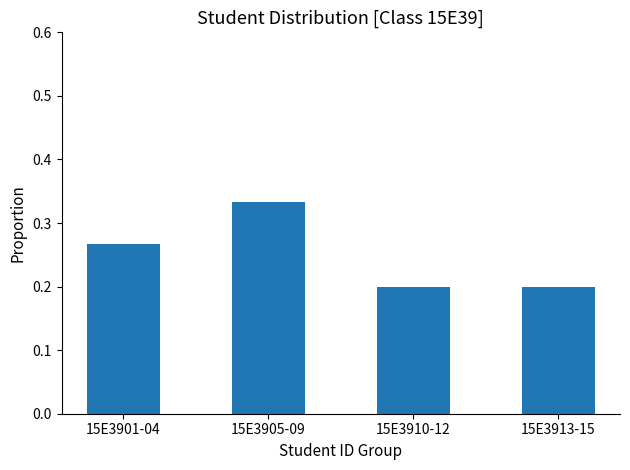

Which has a higher value, 15E3905-09 or 15E3910-12?

15E3905-09